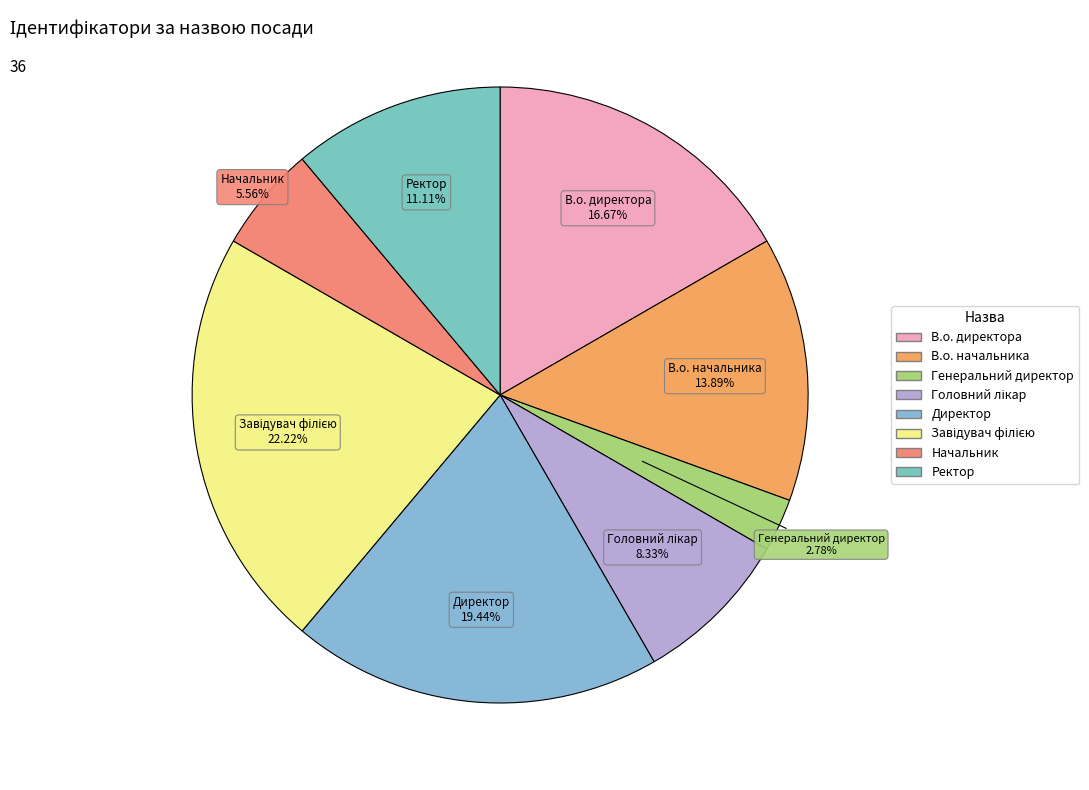

Which slice is the smallest?

Генеральний директор